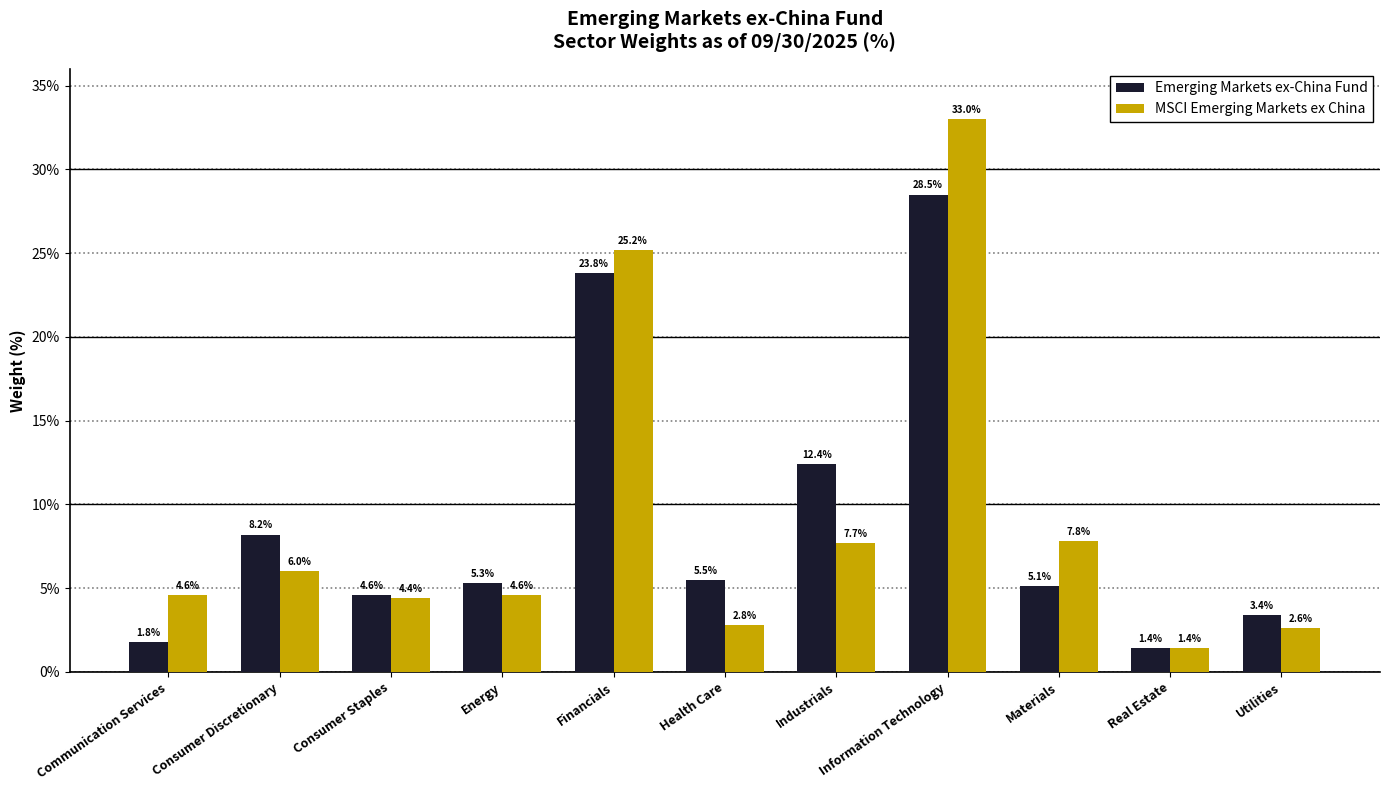

Which category has the lowest value in the MSCI Emerging Markets ex China series?

Real Estate